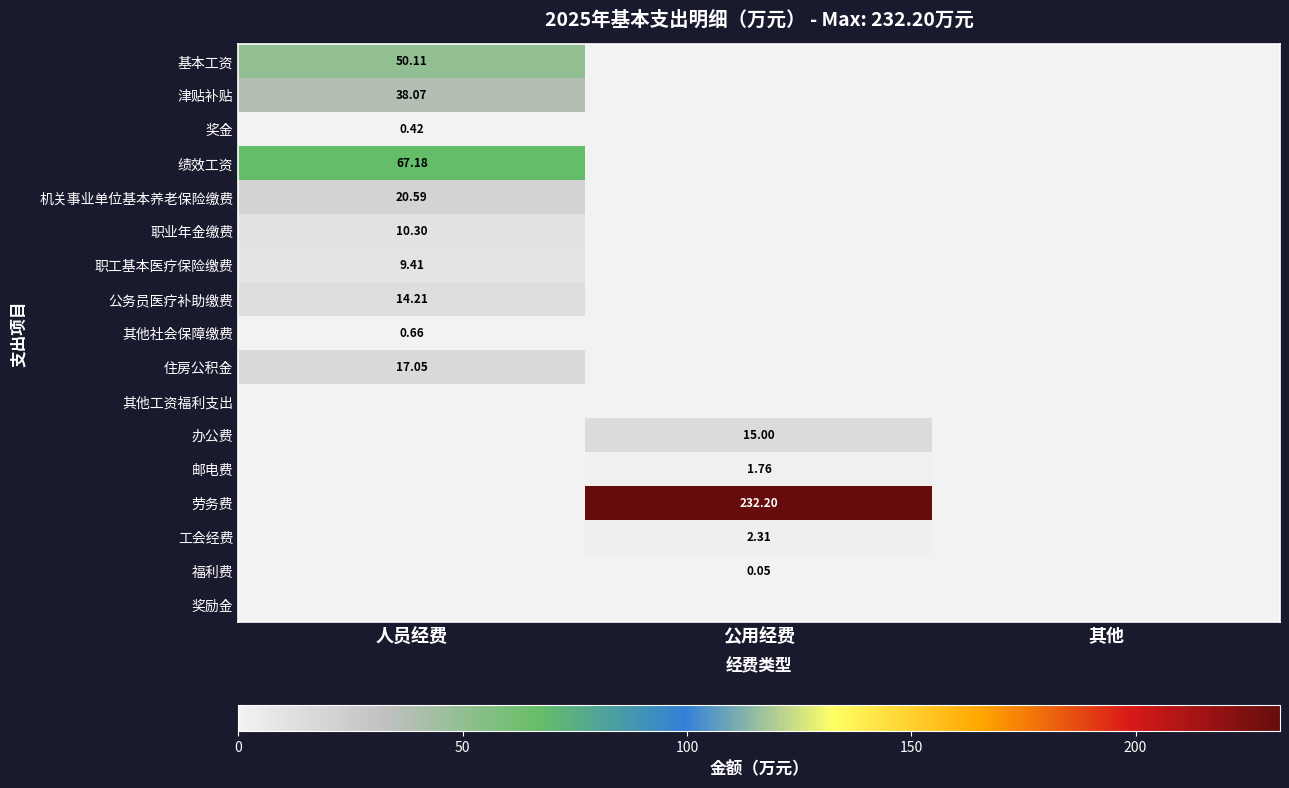

Is the value of 职业年金缴费 at 人员经费 greater than the value of 职工基本医疗保险缴费 at 人员经费?

Yes